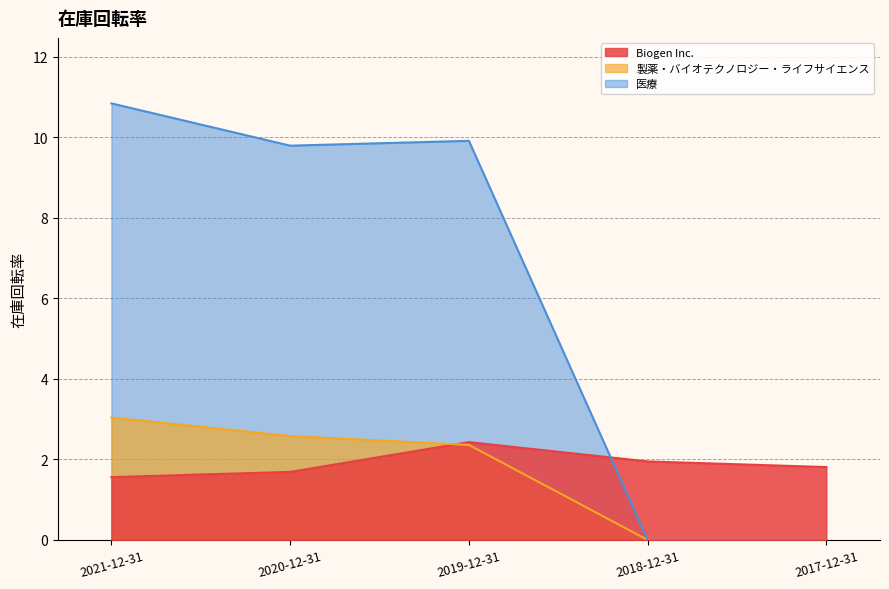

At which label is 製薬・バイオテクノロジー・ライフサイエンス closest to 1?

2018-12-31